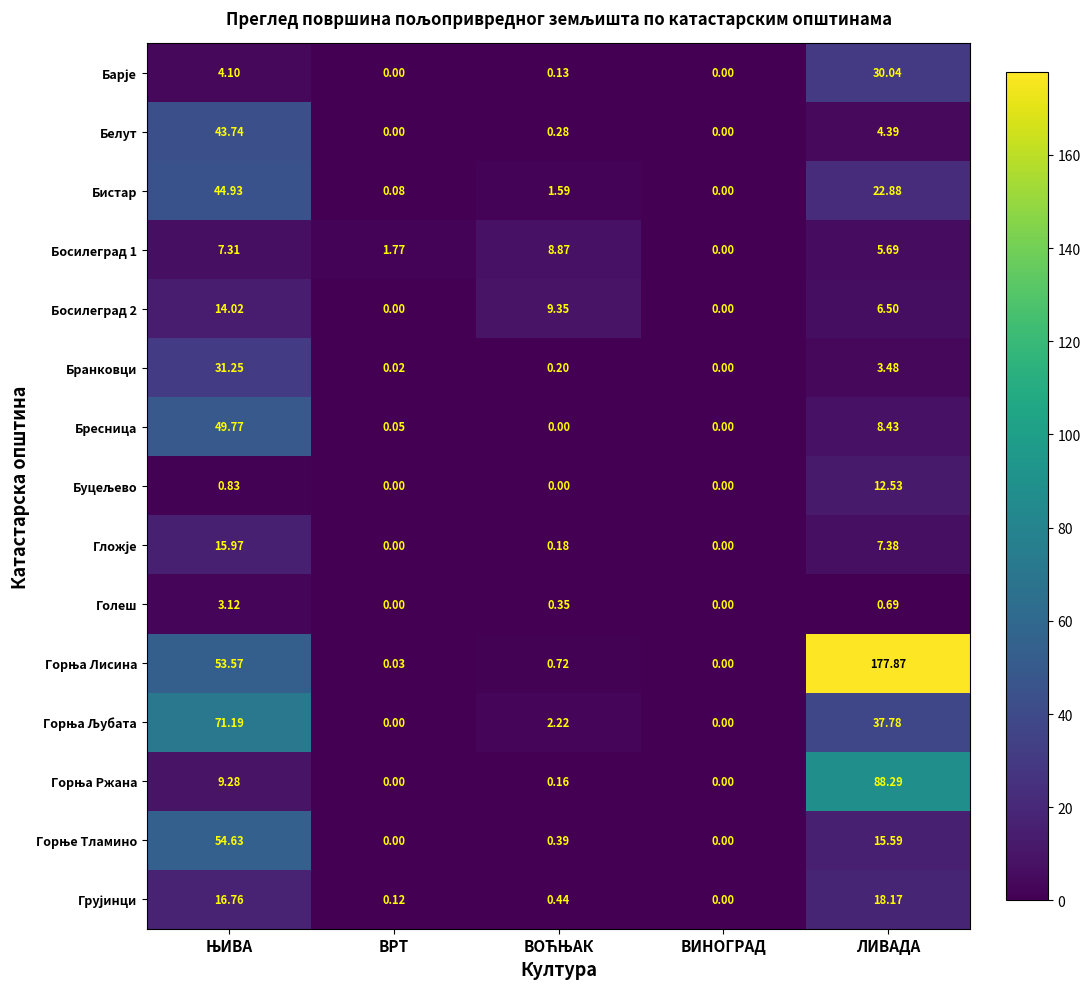

What is the total value across all series at ВРТ?

2.1